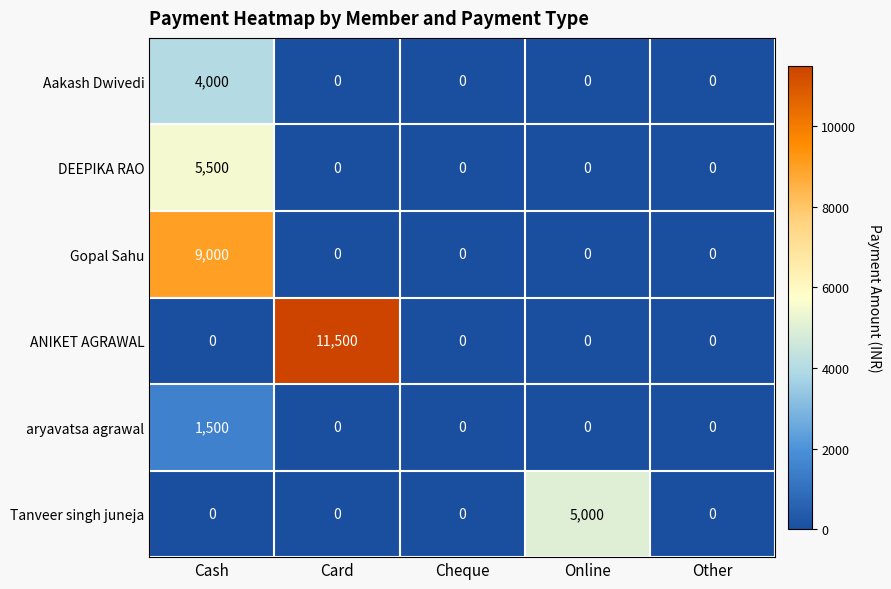

What is the greatest value displayed?

11500